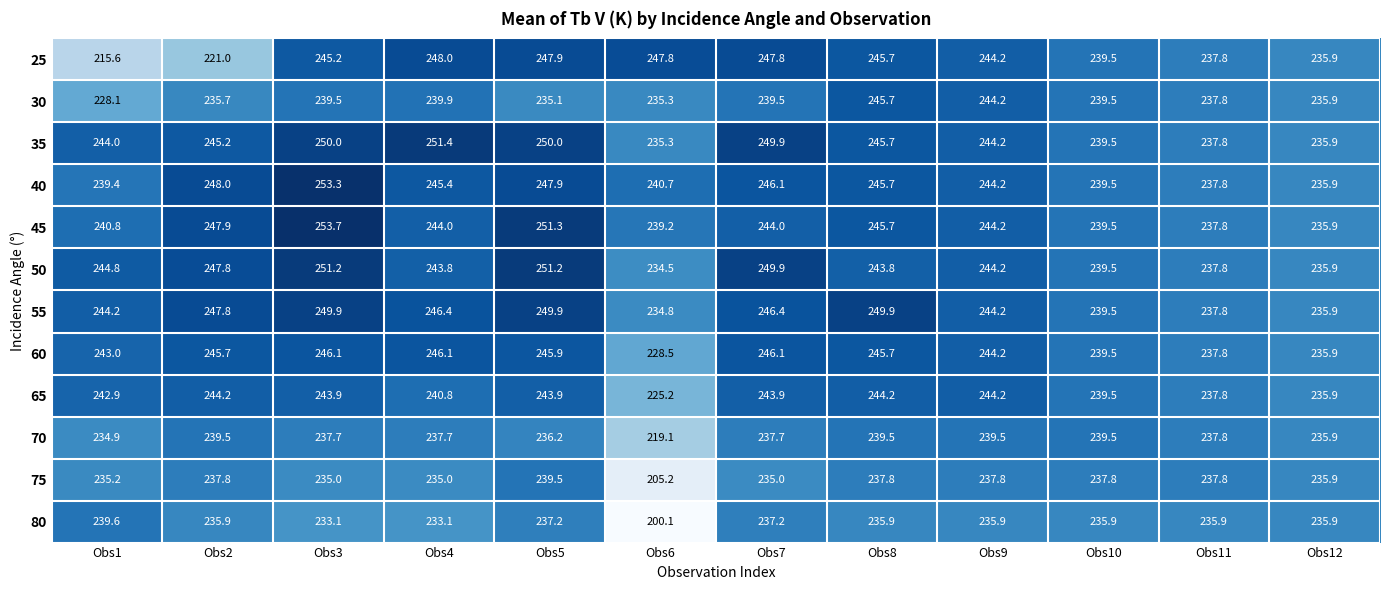

At how many categories does at least one series exceed 231?

12